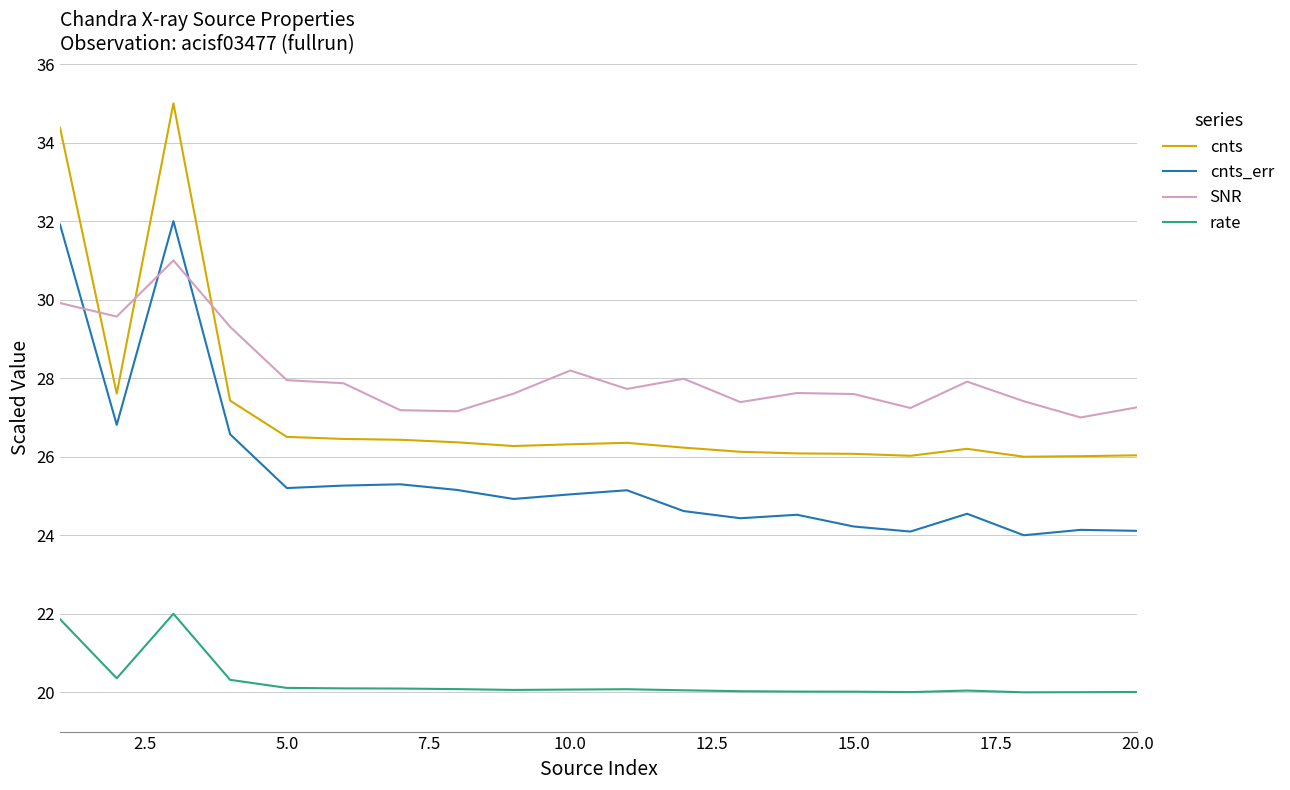

List the series in order of their peak value, highest first.

cnts, cnts_err, SNR, rate